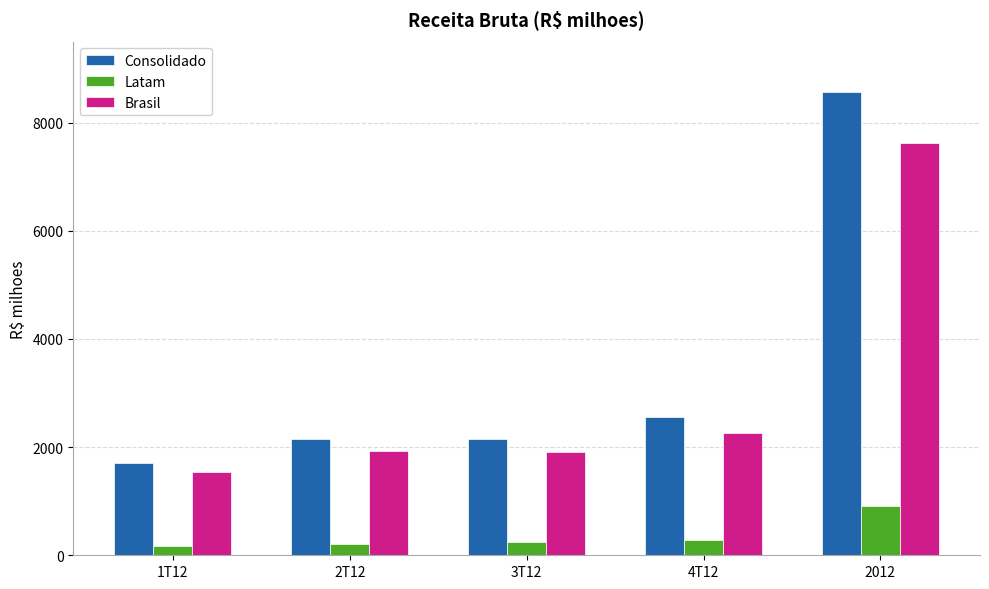

What is the lowest value of the Consolidado series?

1712.1